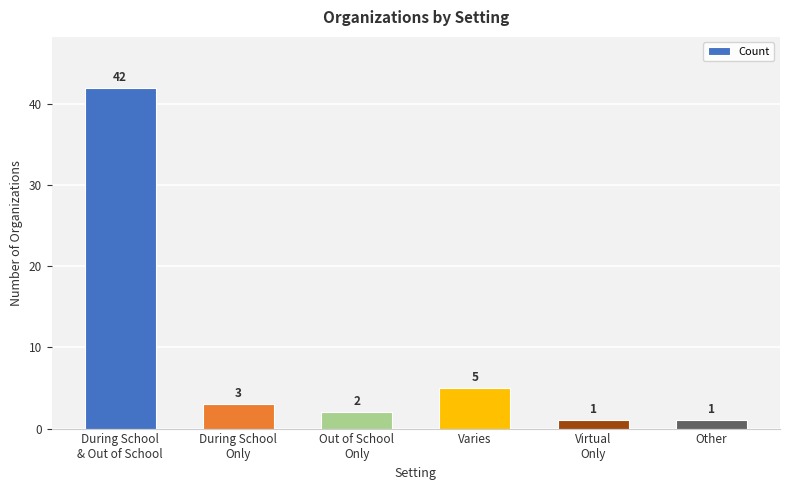

What is the sum of the values at Virtual
Only and Varies?

6